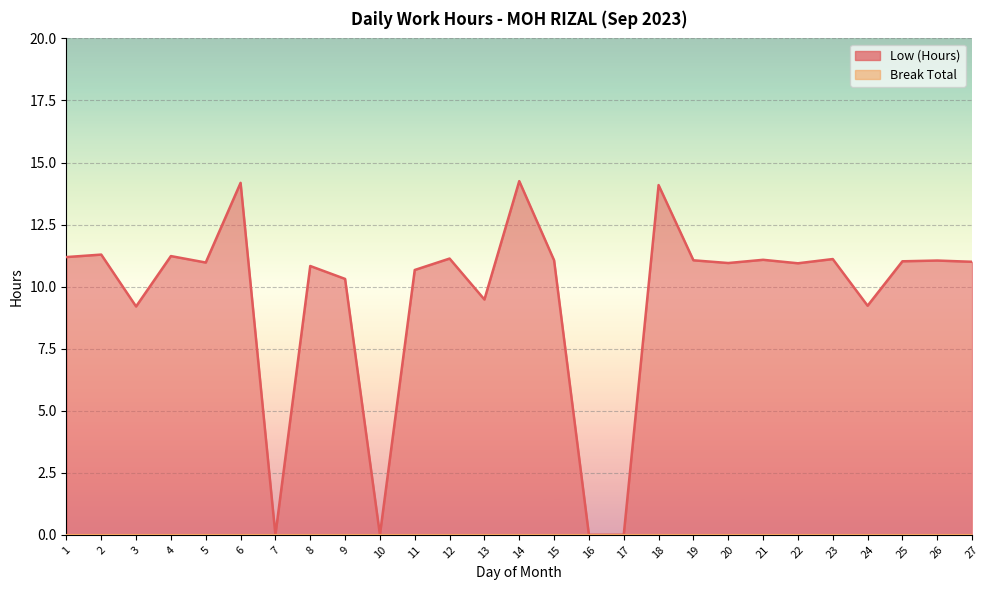

What is the ratio of the value at 4 to the value at 23?

1.0